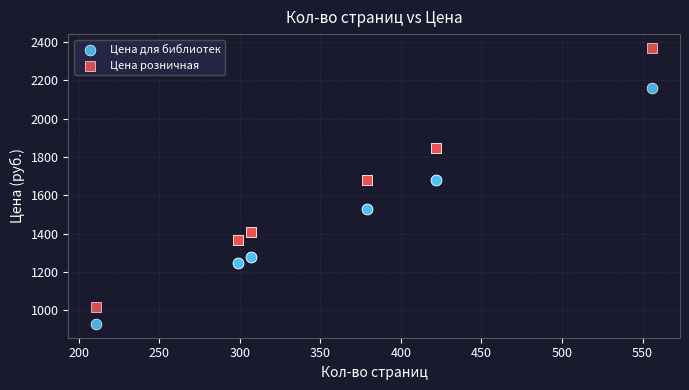

What is the X range (max minus min) for the scatter plot?

345